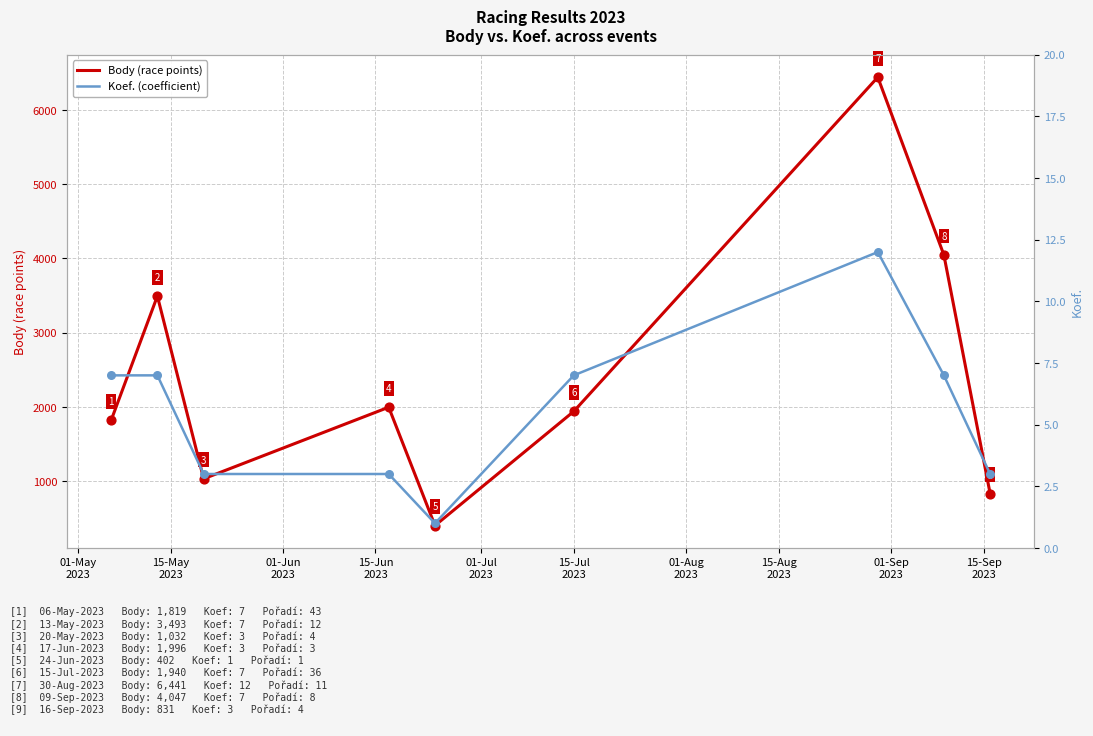

What is the lowest value of the Body (race points) series?

402